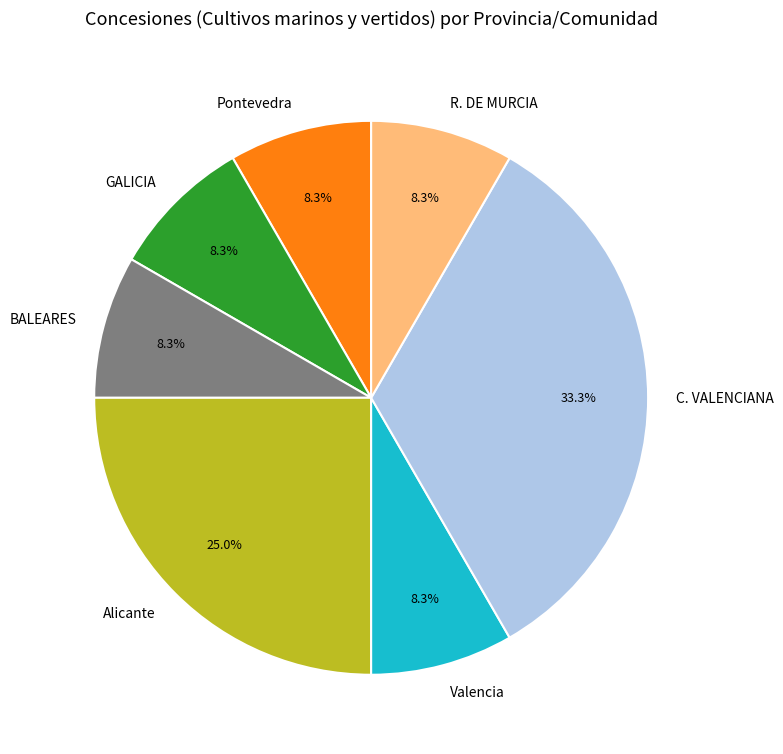

To the nearest percent, what is the difference between the largest and smallest slice percentages?

25%